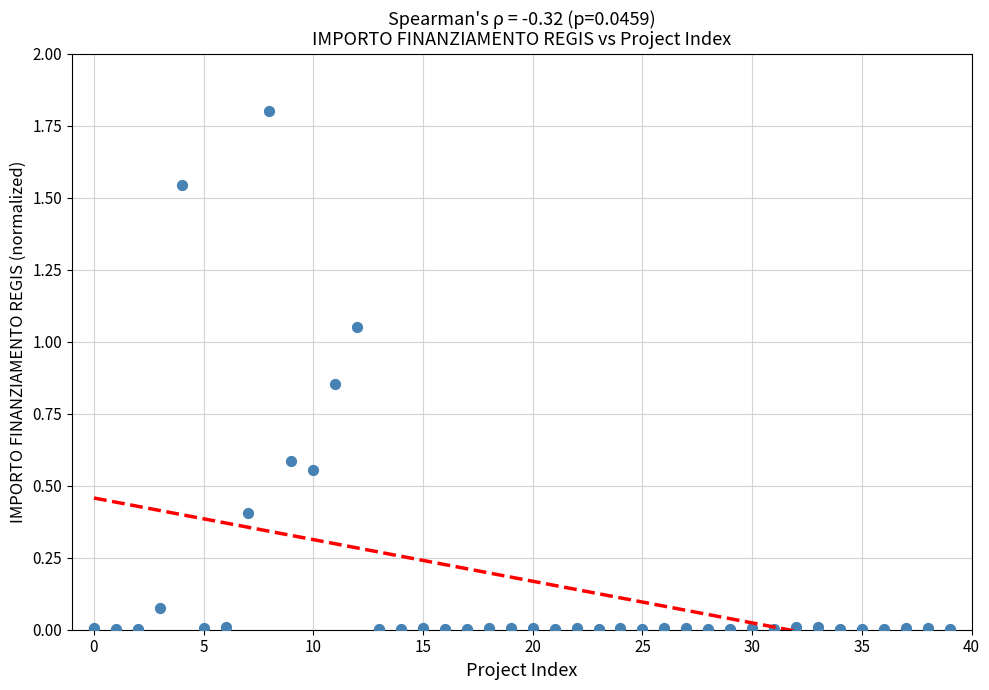

What is the range of Y values (max minus min)?

1.8